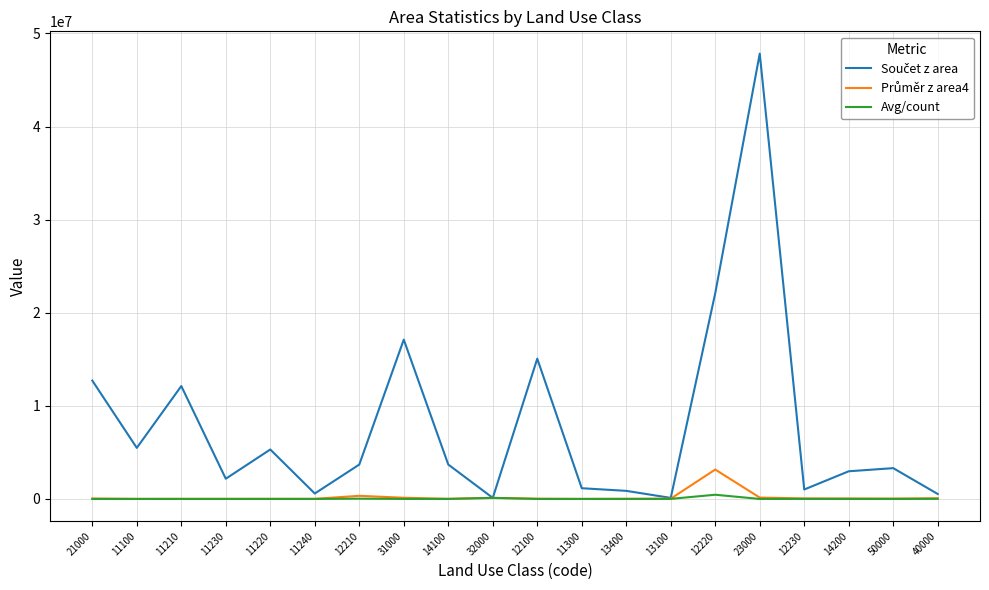

What is the greatest value displayed?

47840704.5